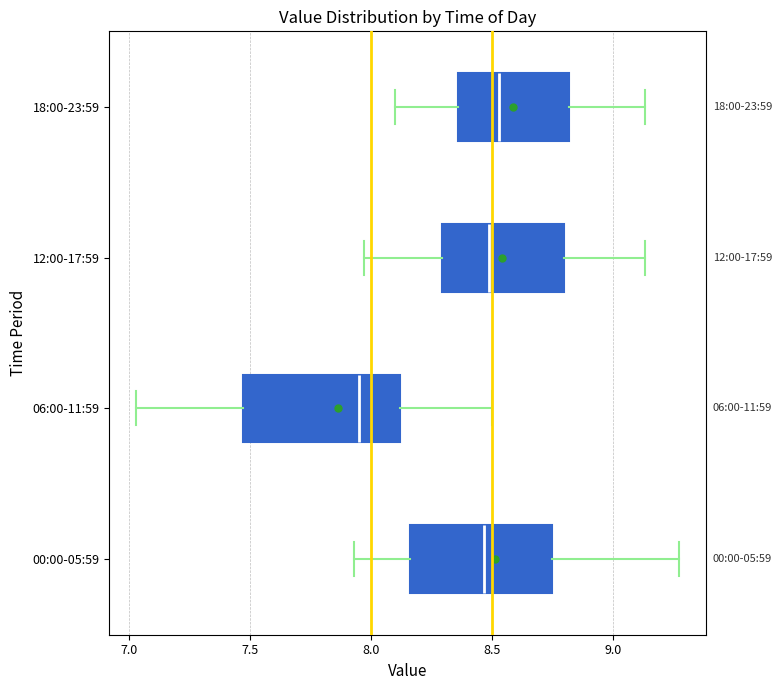

Where does the left whisker of the box for 18:00-23:59 end on the x-axis? The values are not printed on the chart, so give them approximately, as read against the axis.

8.10